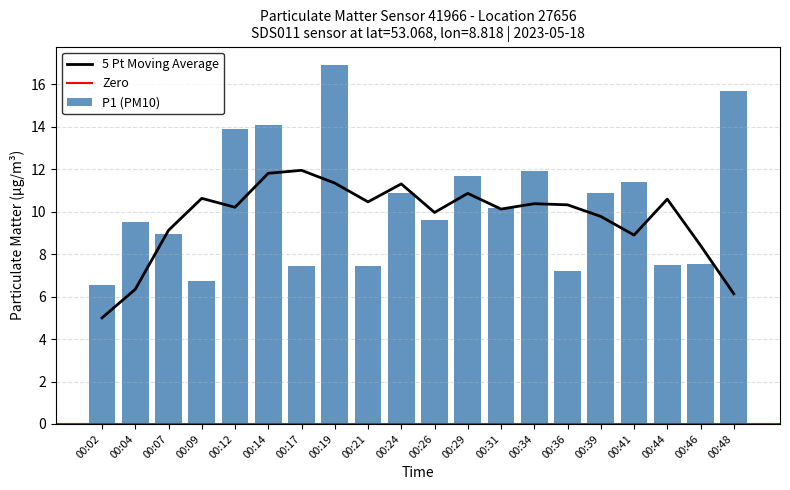

The value of P1 (PM10) at 00:17 is 12.1. True or false?

False